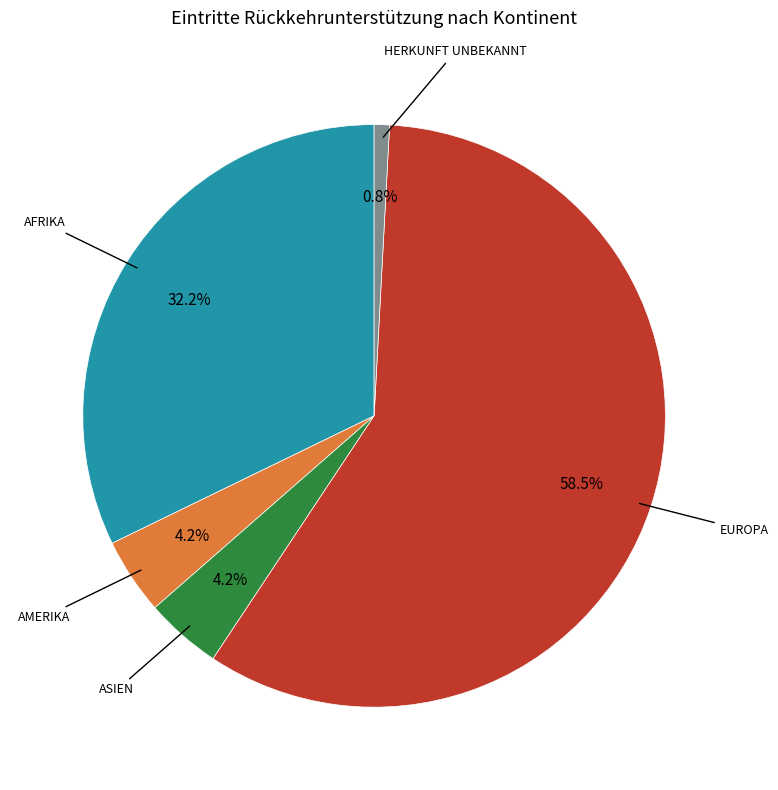

Does any single category account for the majority?

Yes